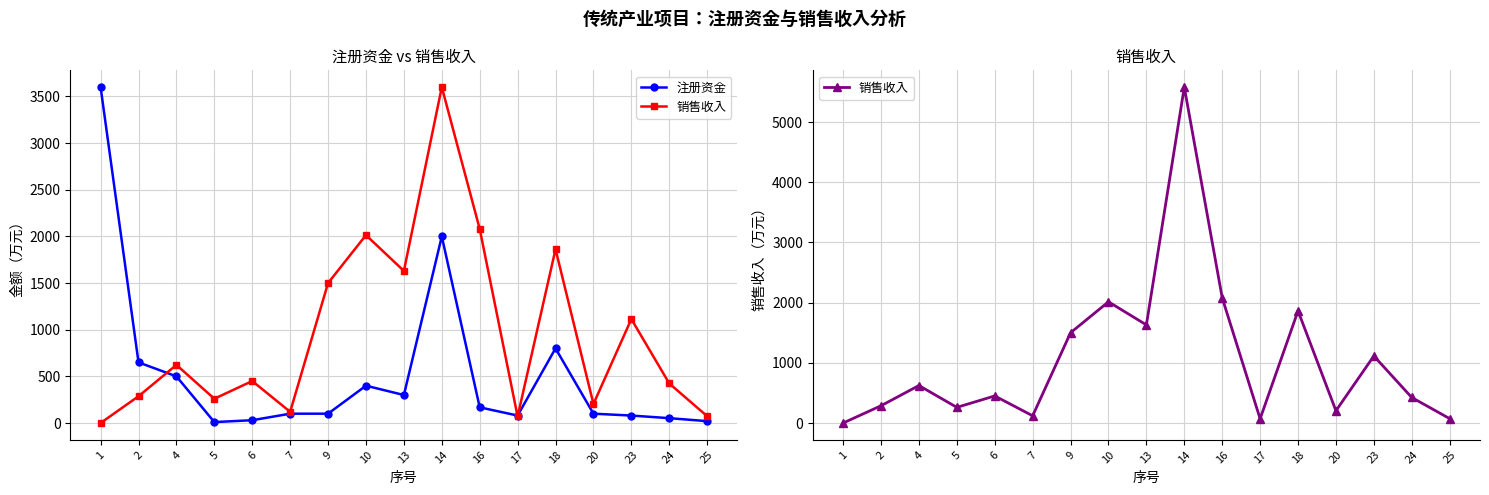

What is the sum of the 销售收入 values at 10 and 13?

3644.0